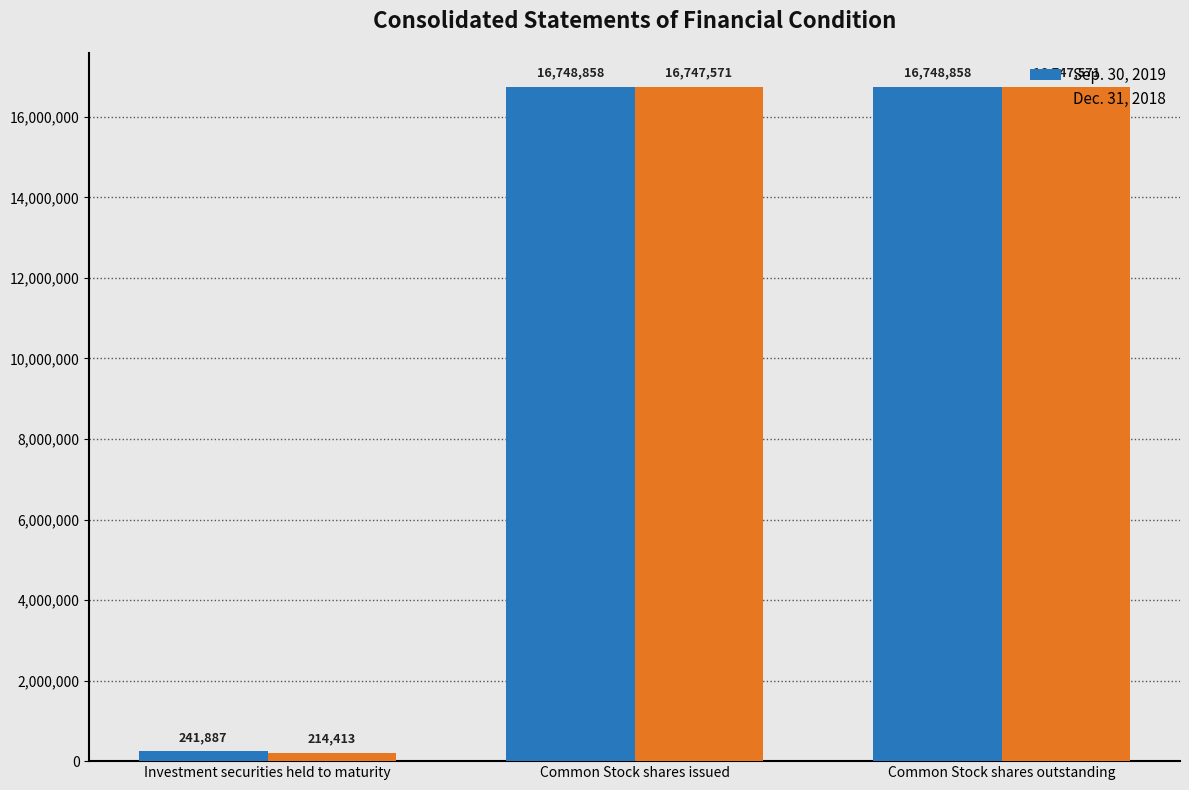

What is the average value of the Dec. 31, 2018 series?

11236518